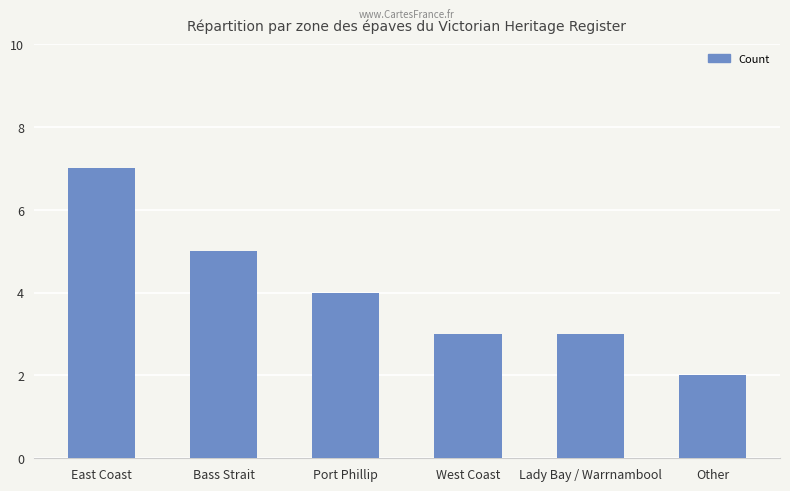

The value at West Coast is 3. True or false?

True